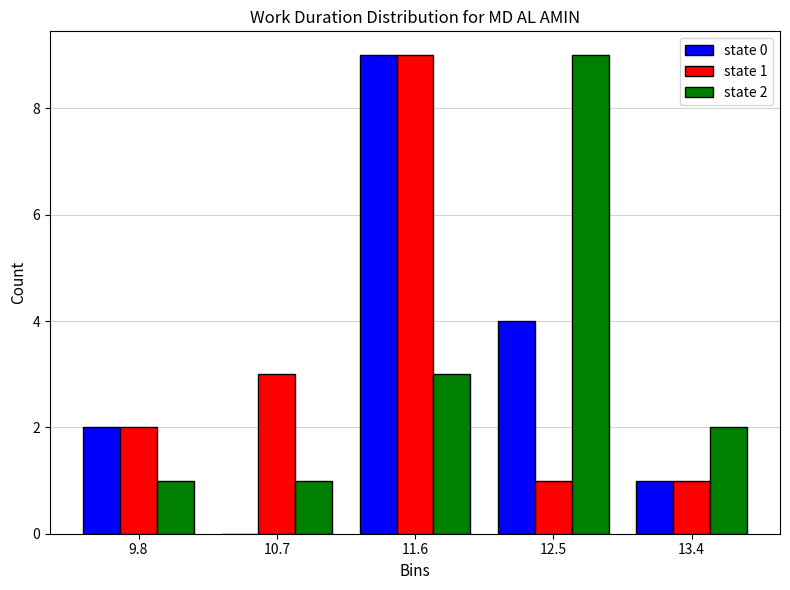

In the state 1 series, which range on the x-axis has the tallest bar?

11.1 to 12.0